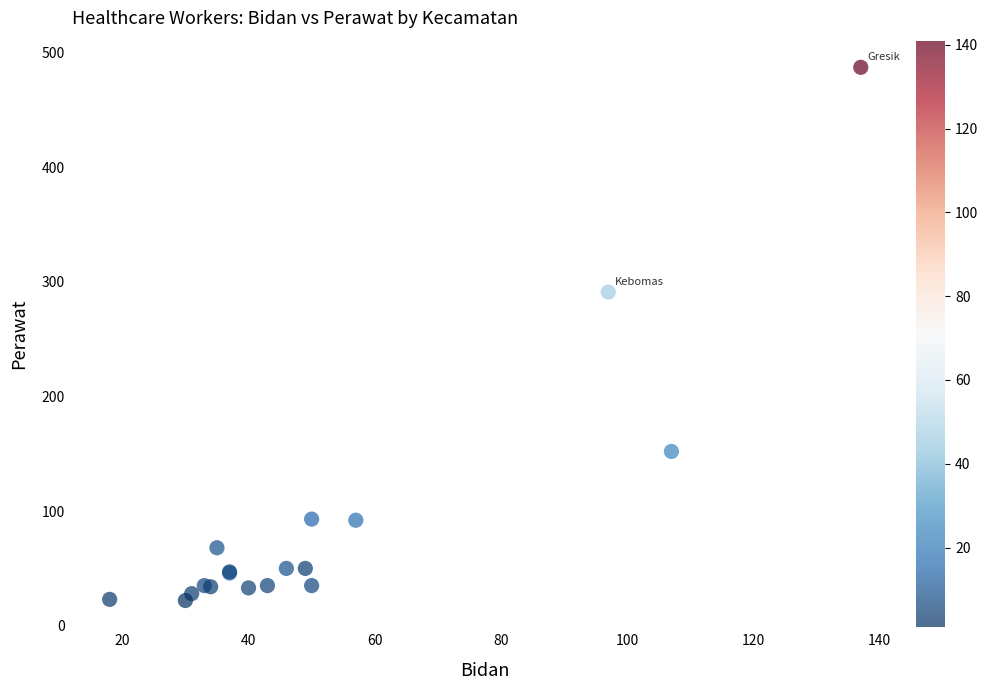

What Y value in the scatter plot is closest to 254?

291